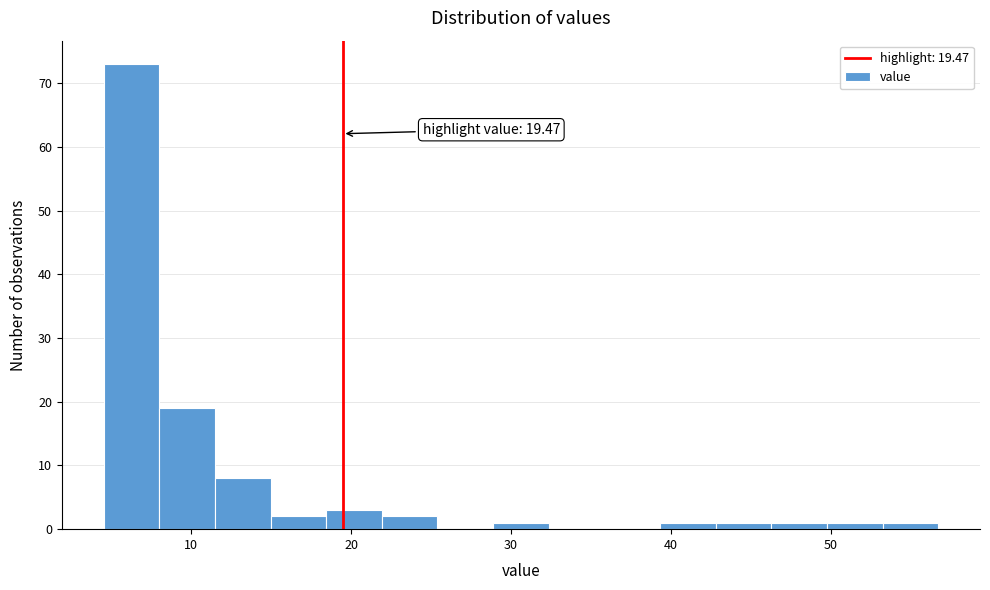

Read against the x-axis, roughly where is the centre of the tallest bar?

6